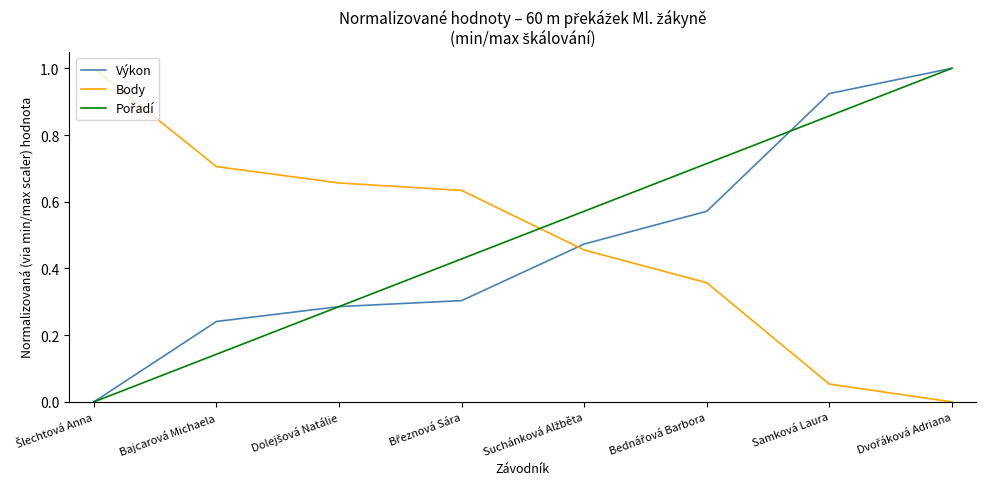

What is the highest value of the Body series?

1.0